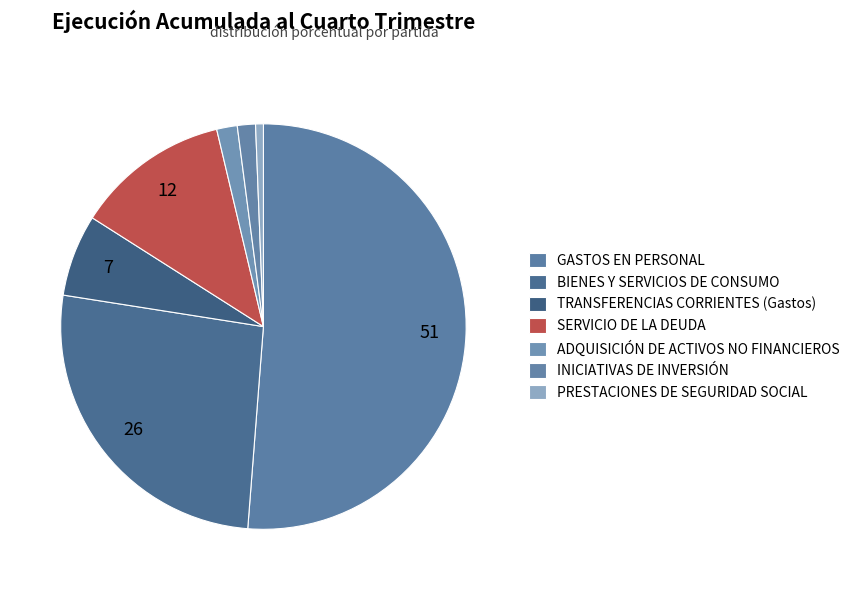

To the nearest percent, what is the difference between the BIENES Y SERVICIOS DE CONSUMO and ADQUISICIÓN DE ACTIVOS NO FINANCIEROS slice percentages?

25%